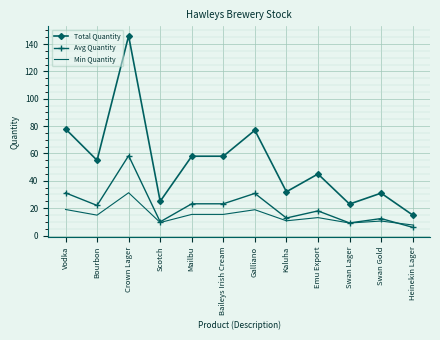

What is the minimum value shown in the chart?

6.0